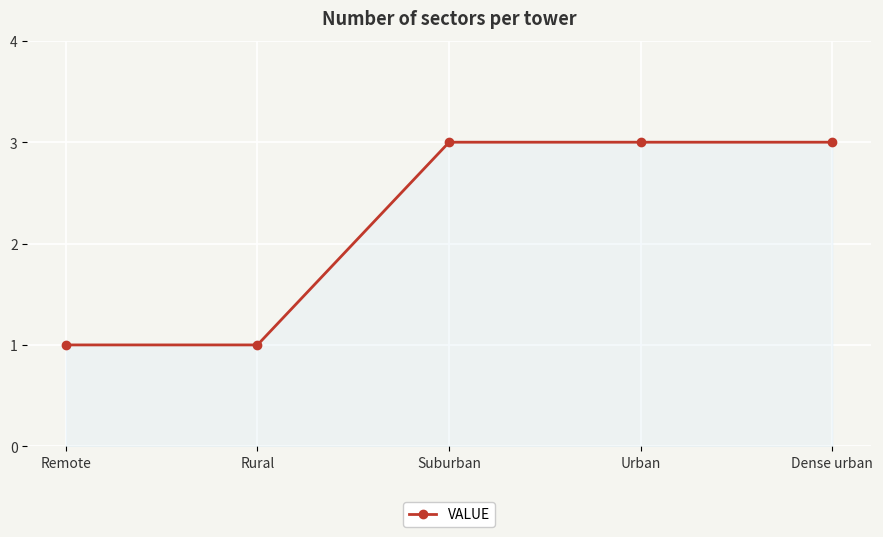

Is it true that the value at Dense urban is 5?

False